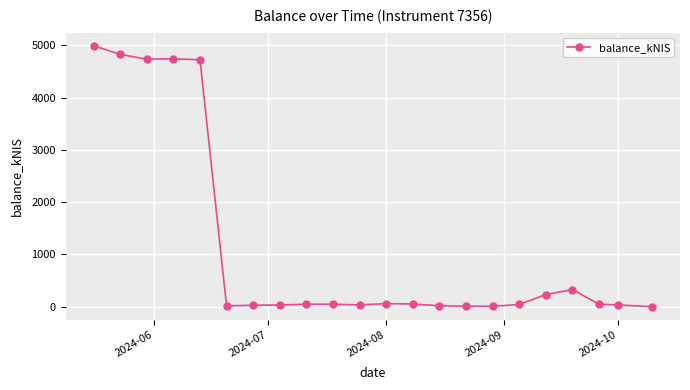

What is the sum of all values?

25088.2